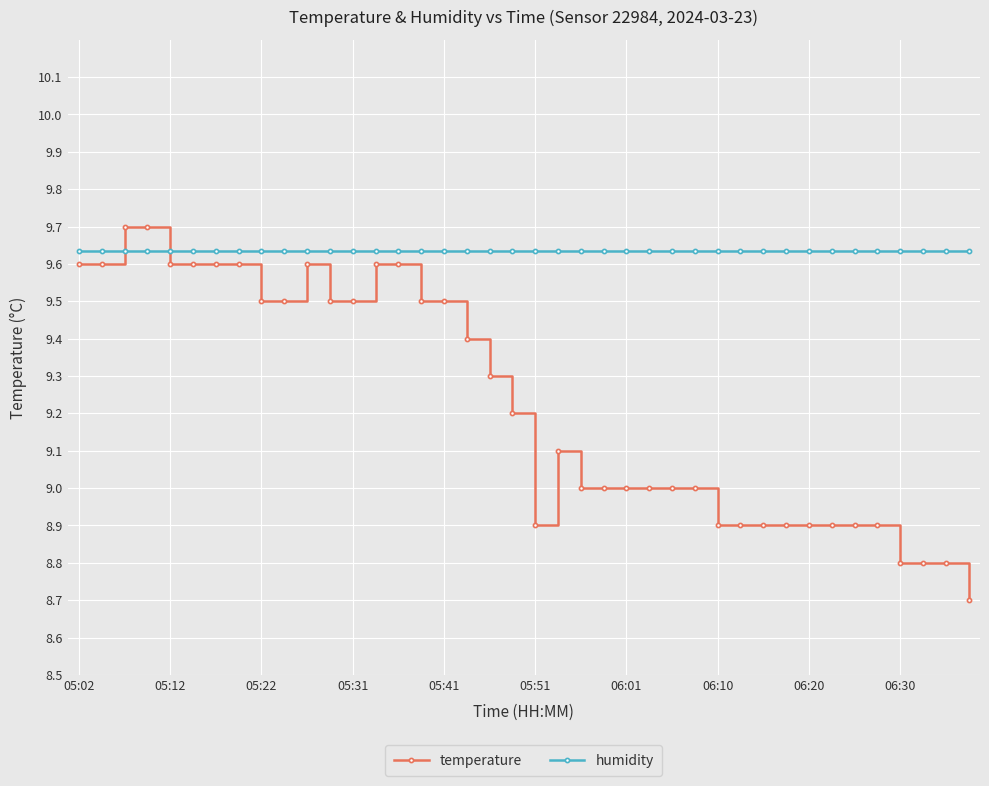

At how many categories does at least one series exceed 9?

40